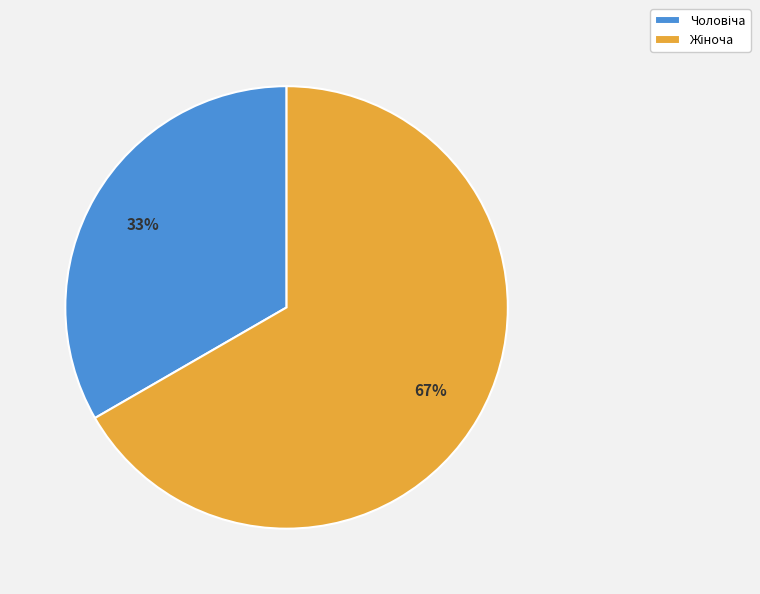

To the nearest percent, what is the average slice percentage?

50%